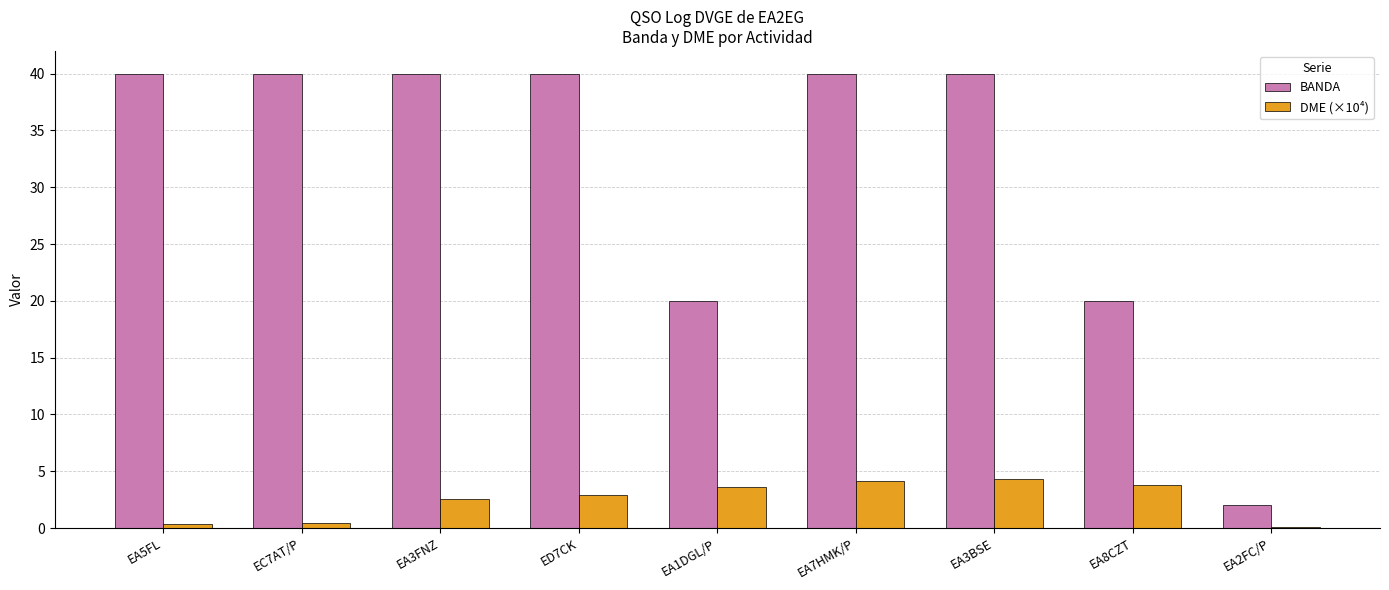

What is the greatest value displayed?

40.0